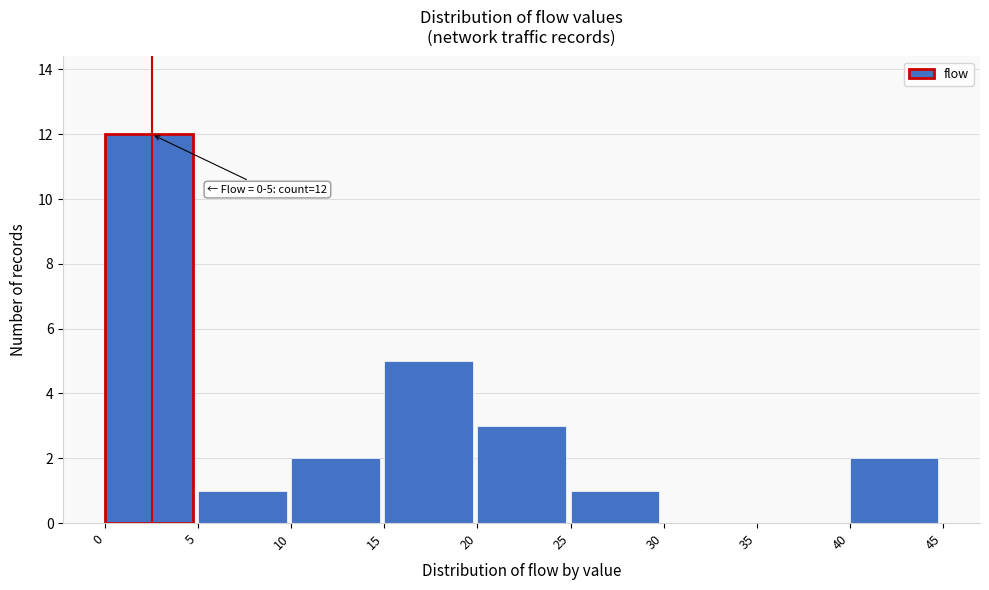

Over which range of the x-axis is the bar tallest?

0 to 5